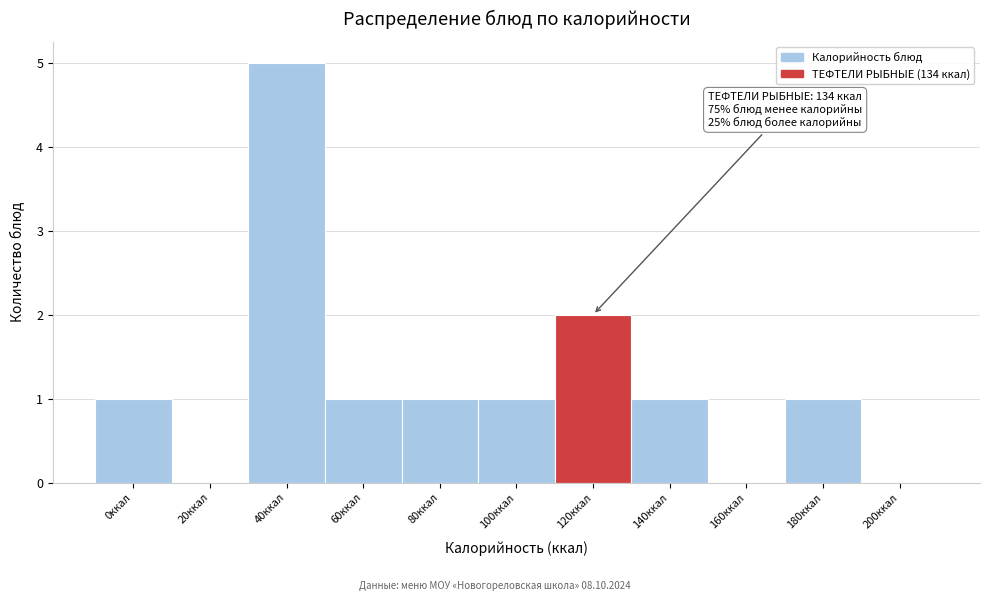

Reading right to left, extract all data points from this chart.

200ккал=0	180ккал=1	160ккал=0	140ккал=1	120ккал=2	100ккал=1	80ккал=1	60ккал=1	40ккал=5	20ккал=0	0ккал=1